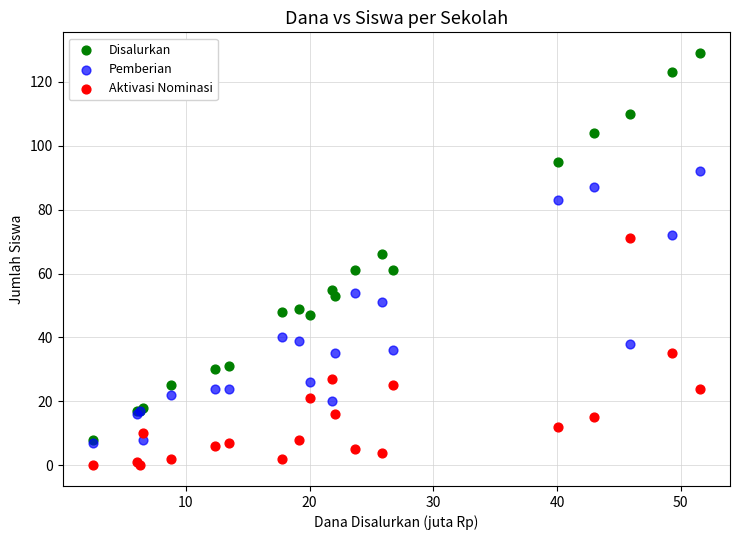

Which series contains the lowest Y value?

Aktivasi Nominasi